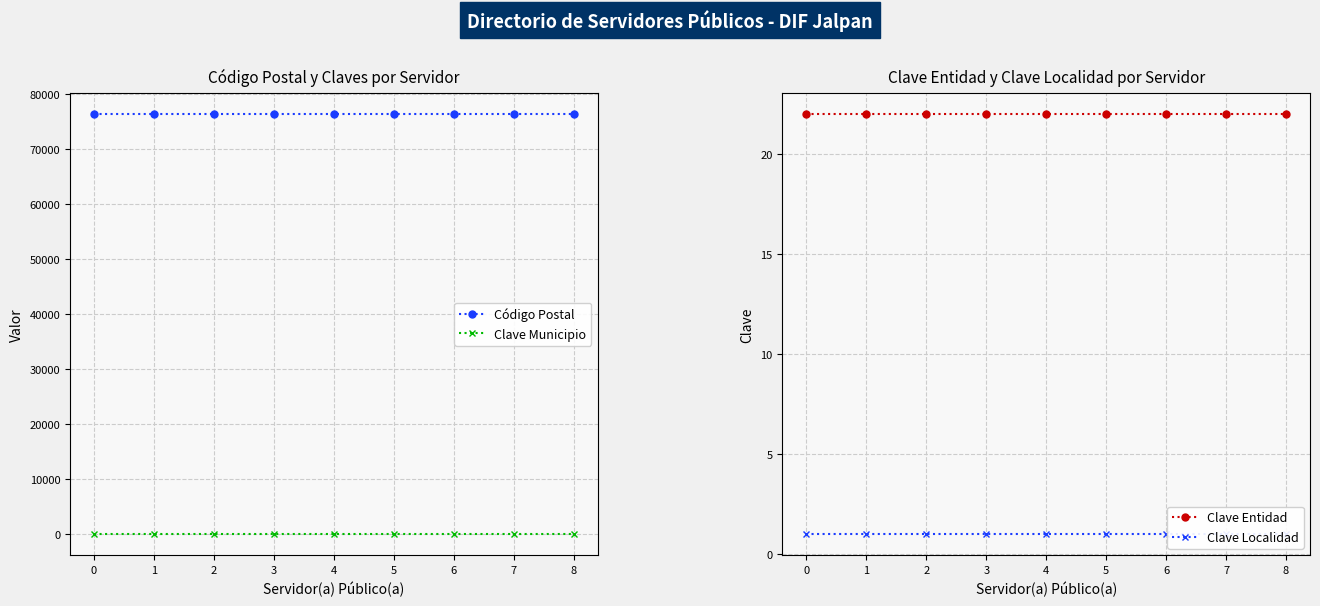

True or false: Código Postal and Clave Localidad intersect in this chart.

False